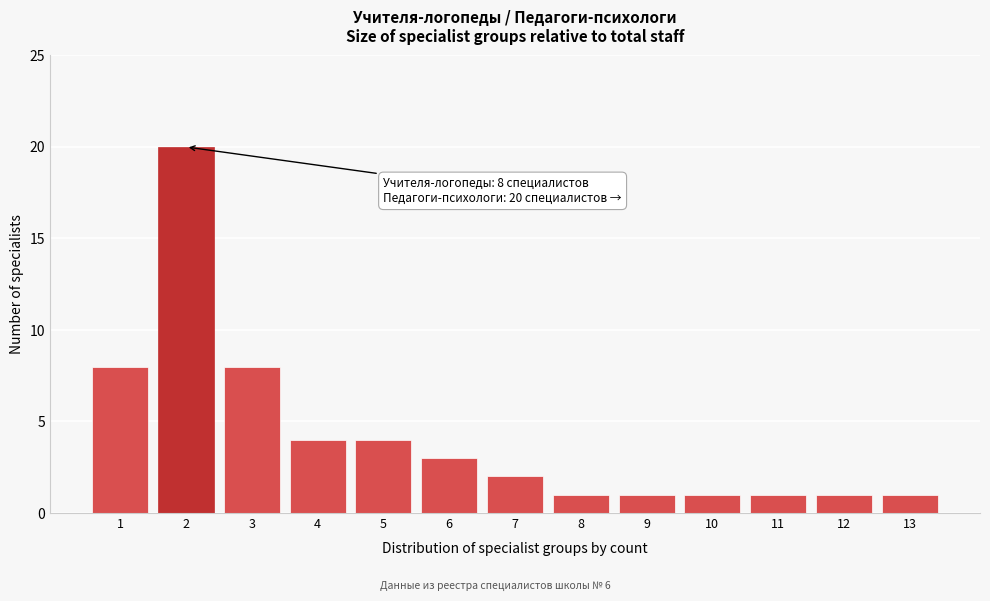

Reading left to right, what are all the values shown in this chart?

8	20	8	4	4	3	2	1	1	1	1	1	1